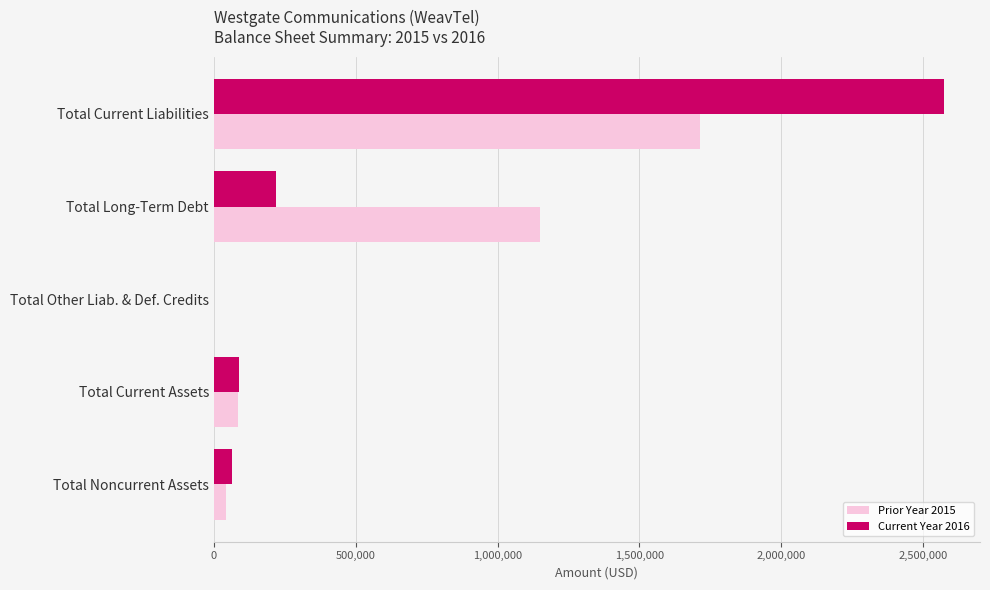

Which series changed the most between Total Current Liabilities and Total Other Liab. & Def. Credits?

Current Year 2016